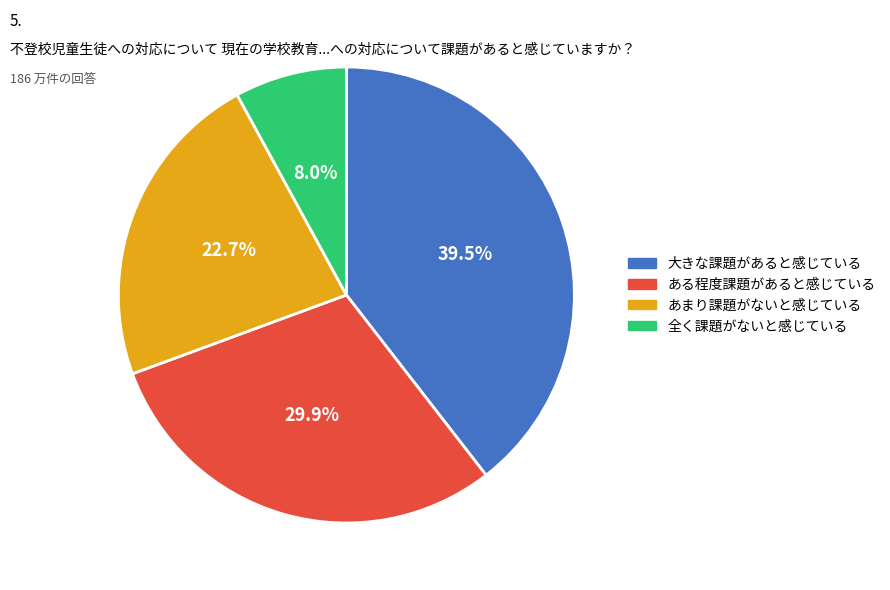

Rank the categories by value from lowest to highest.

全く課題がないと感じている, あまり課題がないと感じている, ある程度課題があると感じている, 大きな課題があると感じている